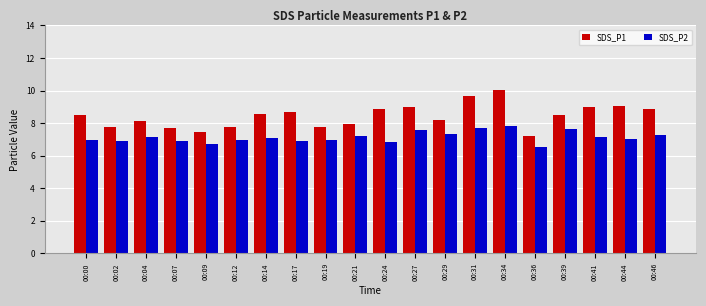

What is the difference between the SDS_P1 values at 00:19 and 00:00?

0.7